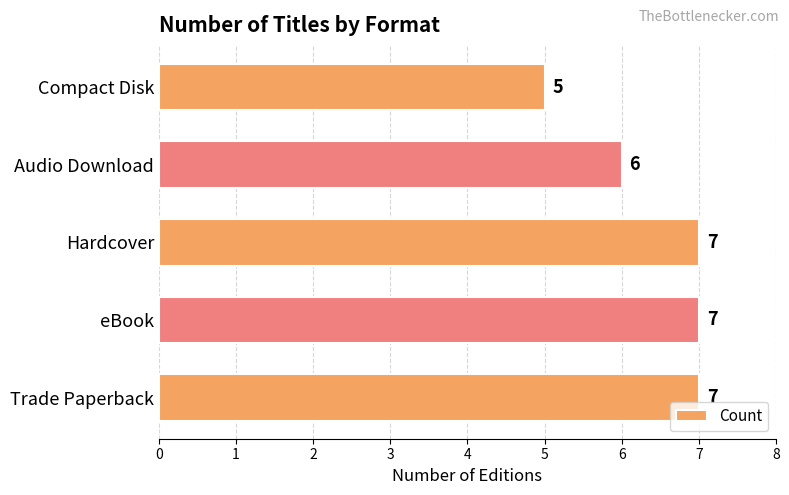

What is the average value?

6